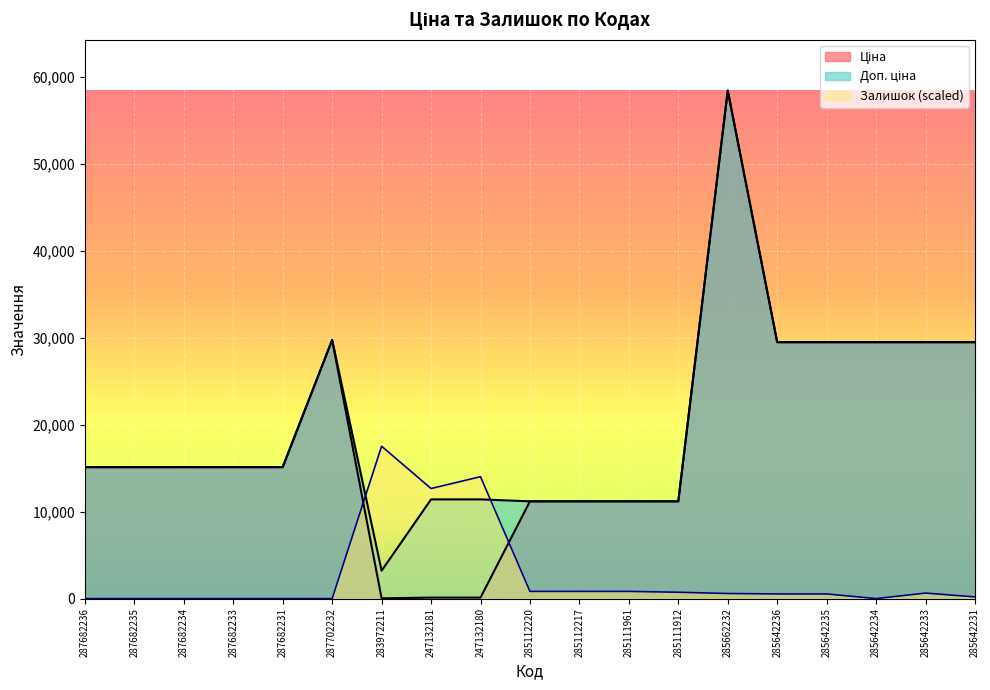

How many lines are shown in the chart?

3